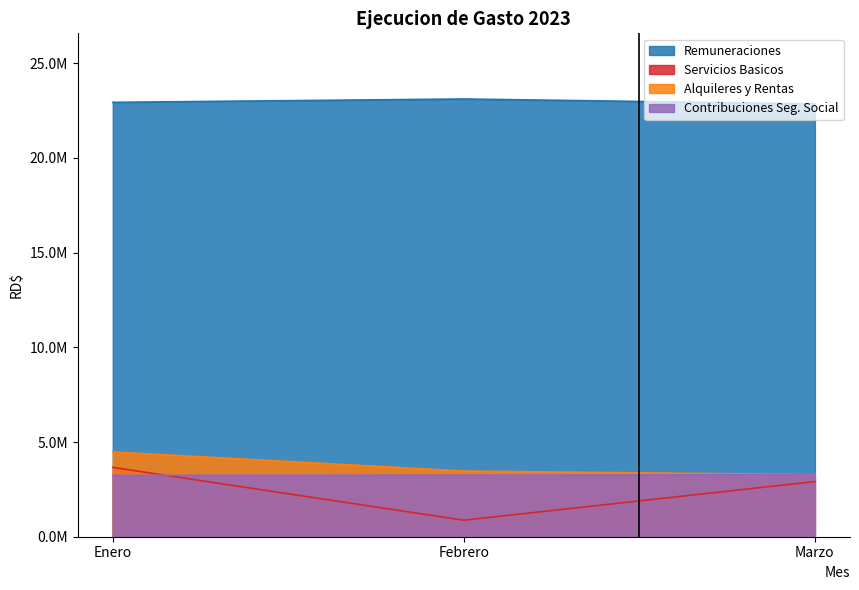

At which category is the sum across all series the highest?

Enero